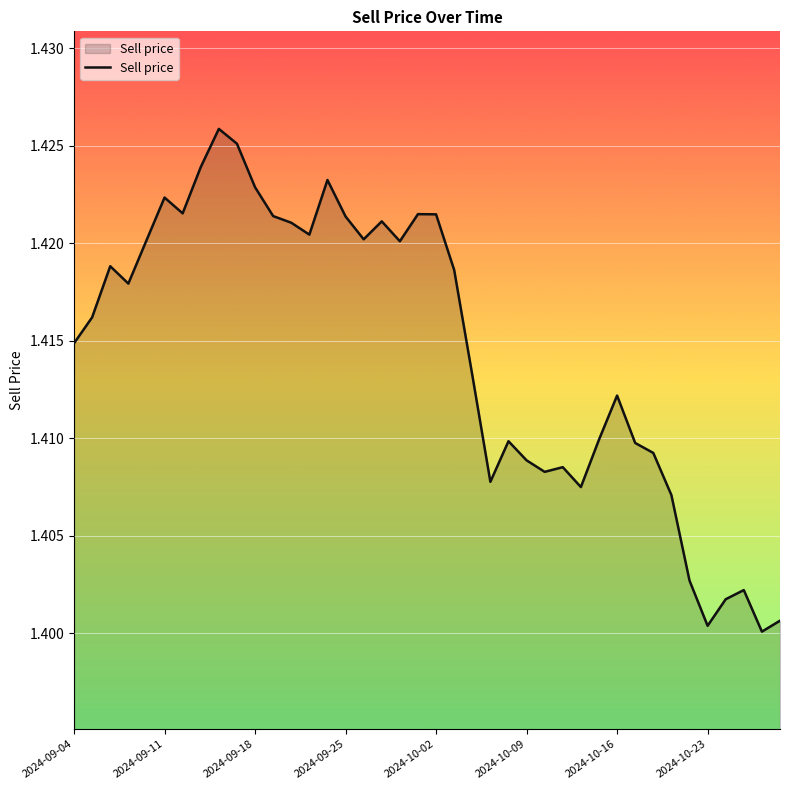

How many points are lower than both their immediate neighbors (excluding endpoints)?

10